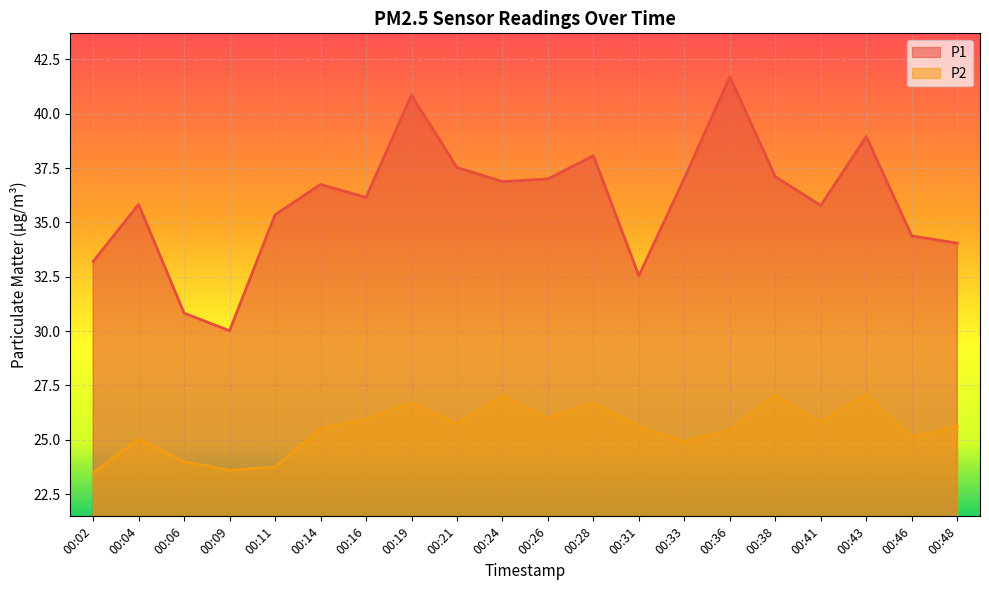

Is the value of P2 at 00:16 greater than the value of P1 at 00:04?

No